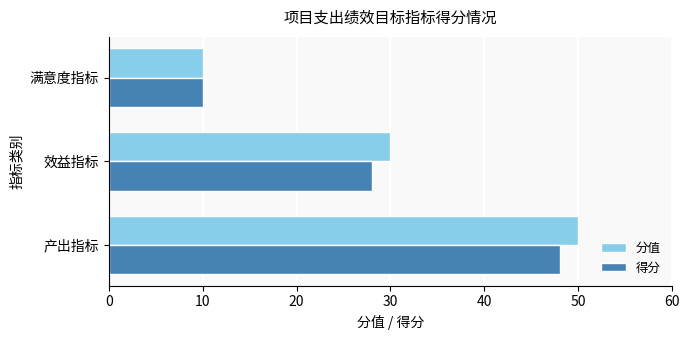

List the series in order of their peak value, lowest first.

得分, 分值